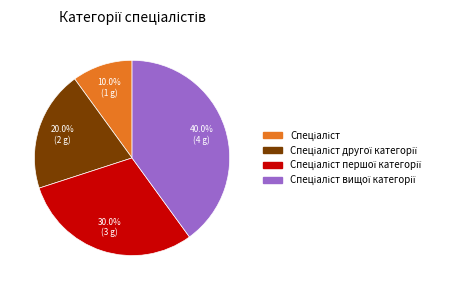

Count the number of slices in the pie.

4